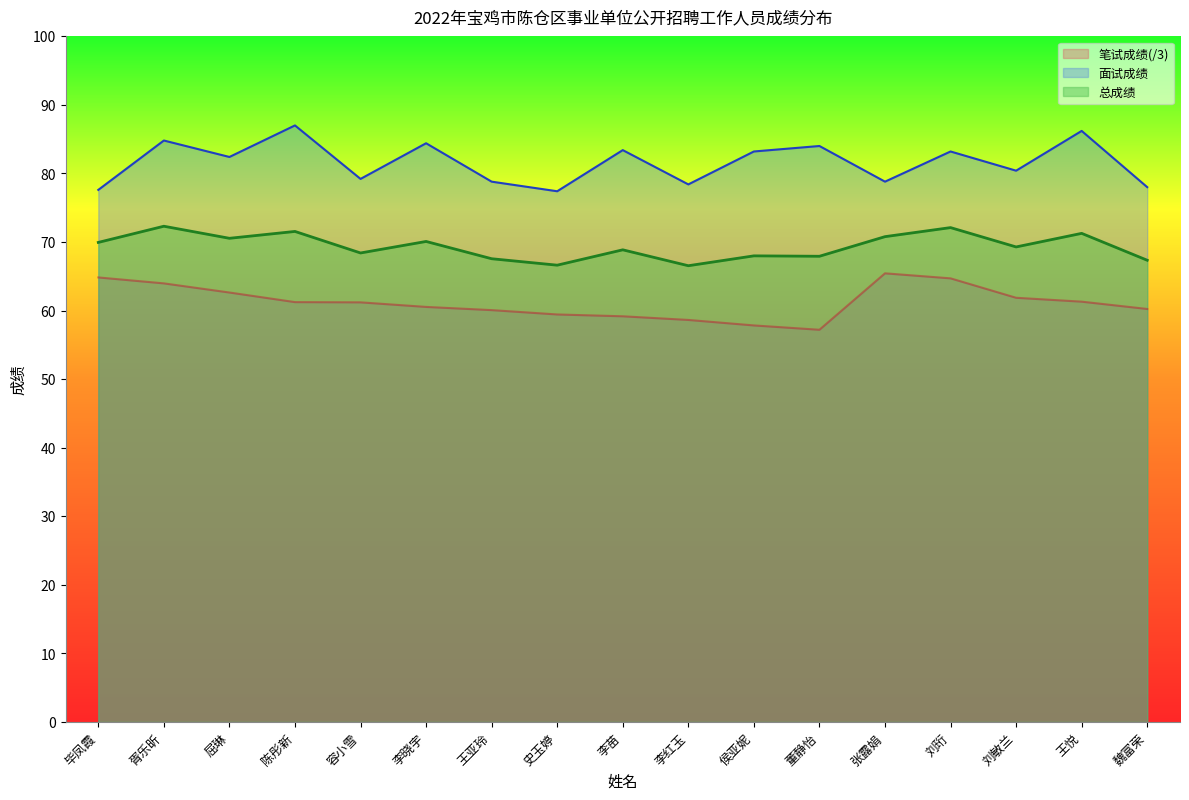

How many values in the 总成绩 series are below 69?

8